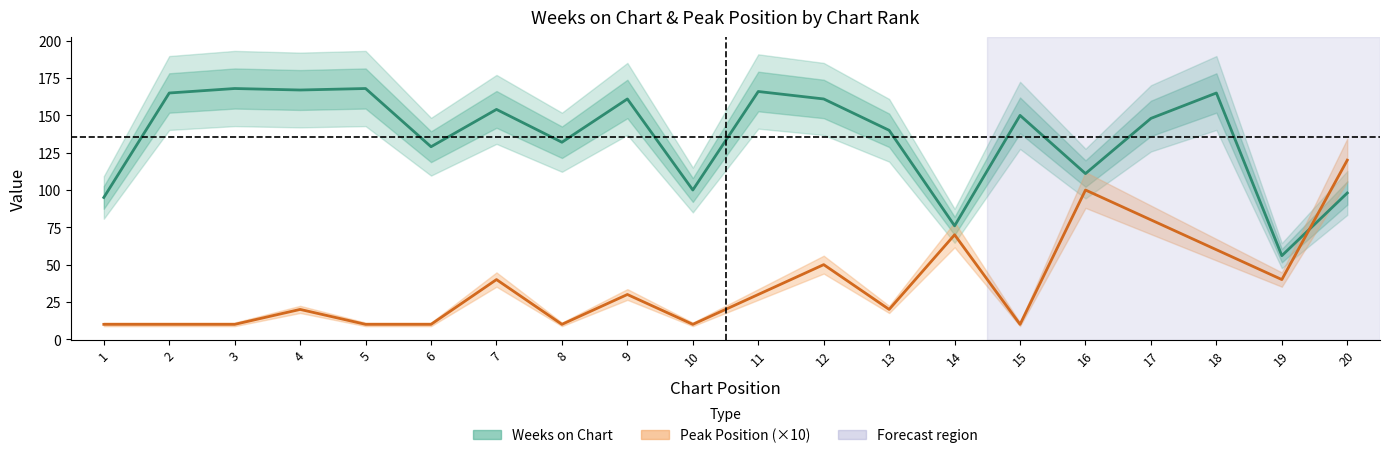

What is the spread (max minus min) of values at 11?

136